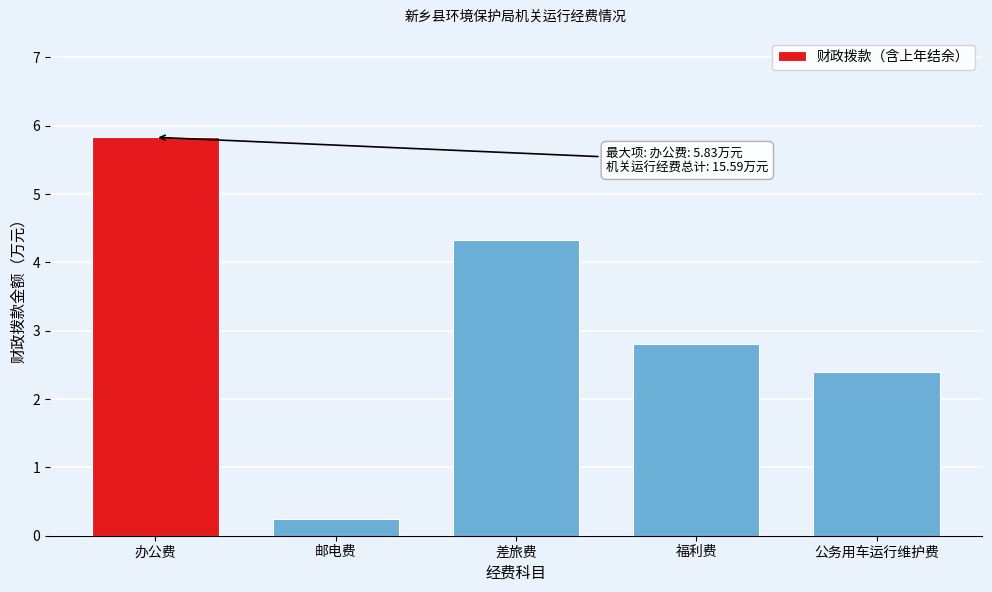

Reading left to right, transcribe all the data shown in this chart.

办公费=5.8	邮电费=0.2	差旅费=4.3	福利费=2.8	公务用车运行维护费=2.4